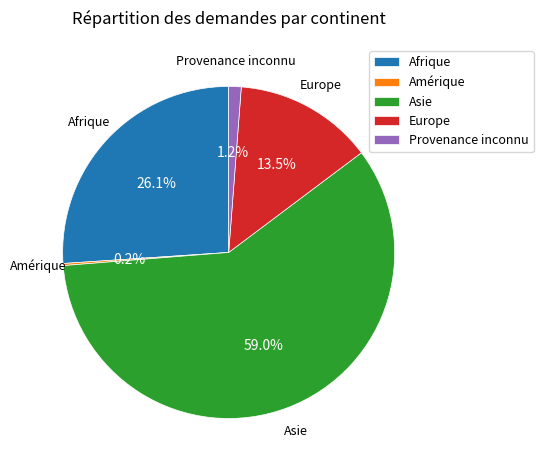

To the nearest percent, what is the average slice percentage?

20%